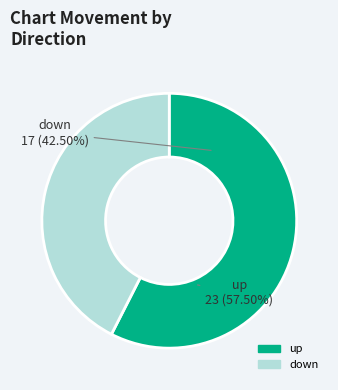

Does any single category account for the majority?

Yes